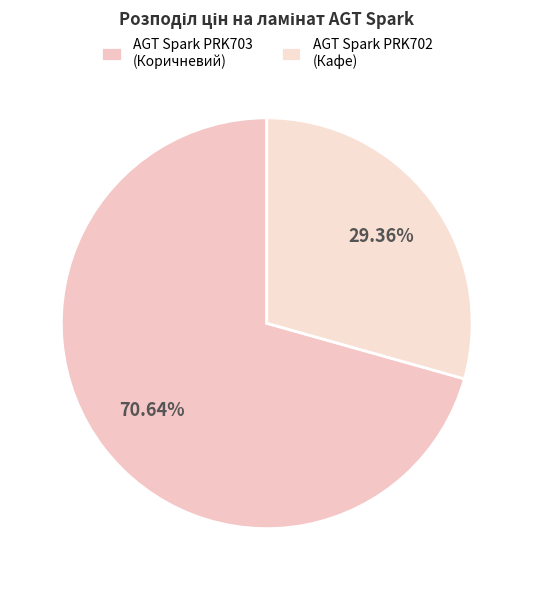

Is there any slice that represents more than half of the pie?

Yes